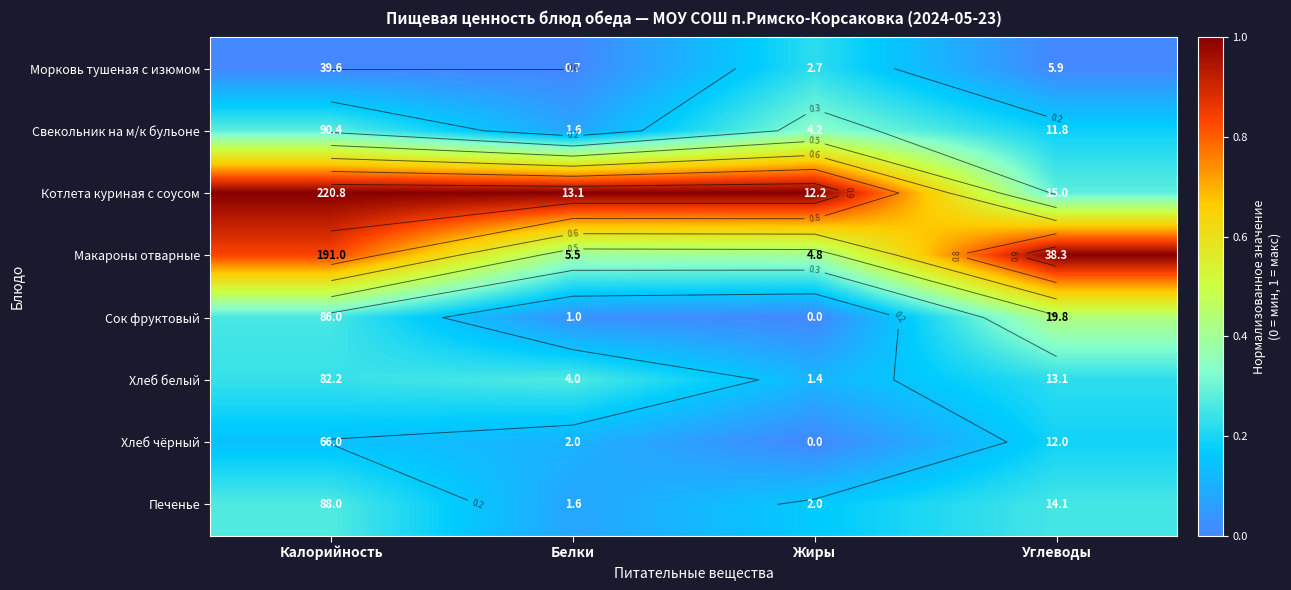

Which category has the lowest value in the Морковь тушеная с изюмом series?

Калорийность